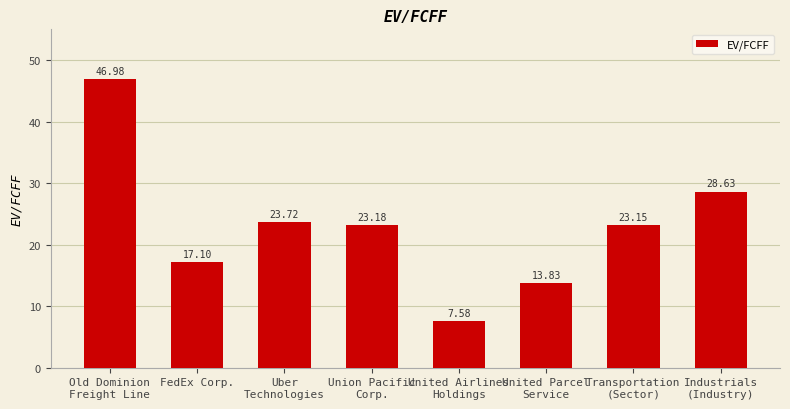

Approximately how many times larger is the value at Old Dominion
Freight Line compared to Union Pacific
Corp.?

2.0